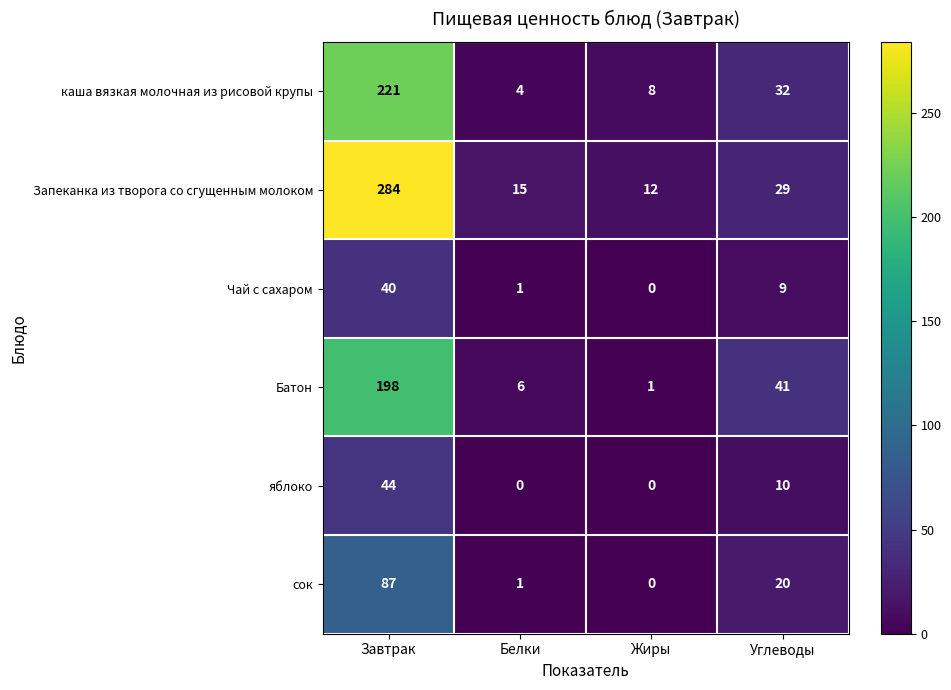

The Чай с сахаром series shows 15 at Углеводы. True or false?

False